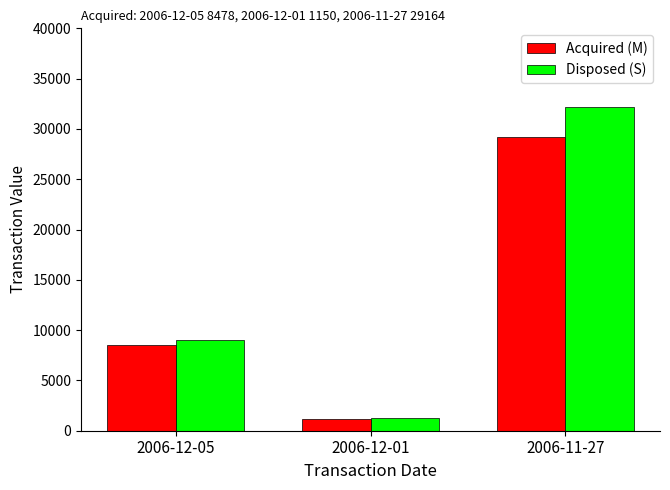

What is the minimum value shown in the chart?

1150